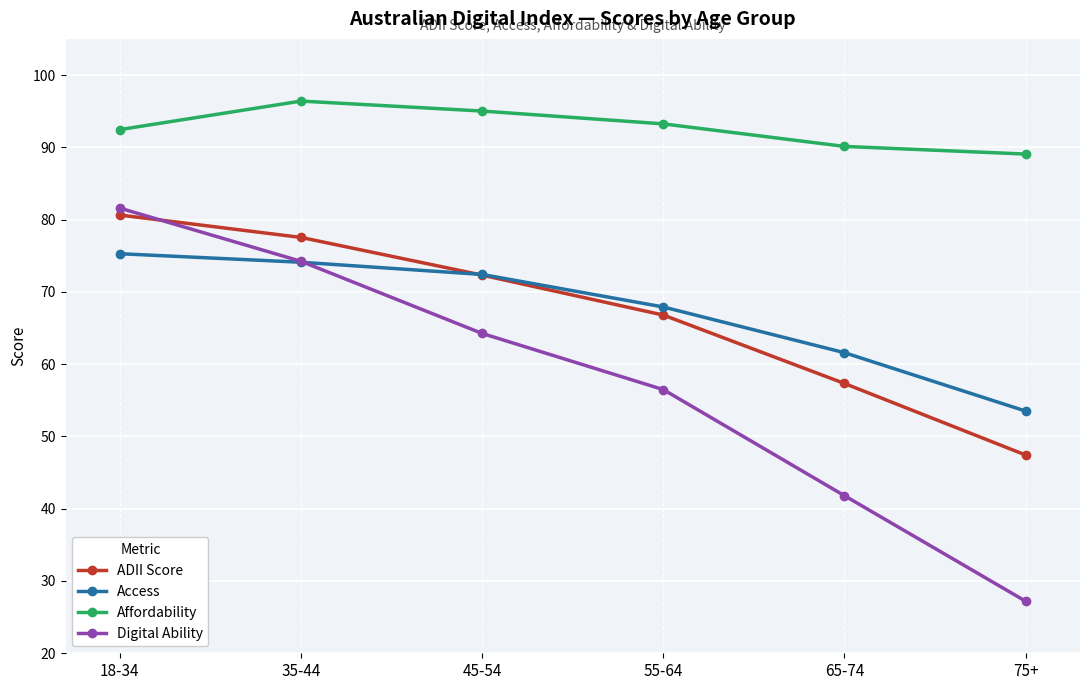

Where is the first local maximum for Affordability?

35-44